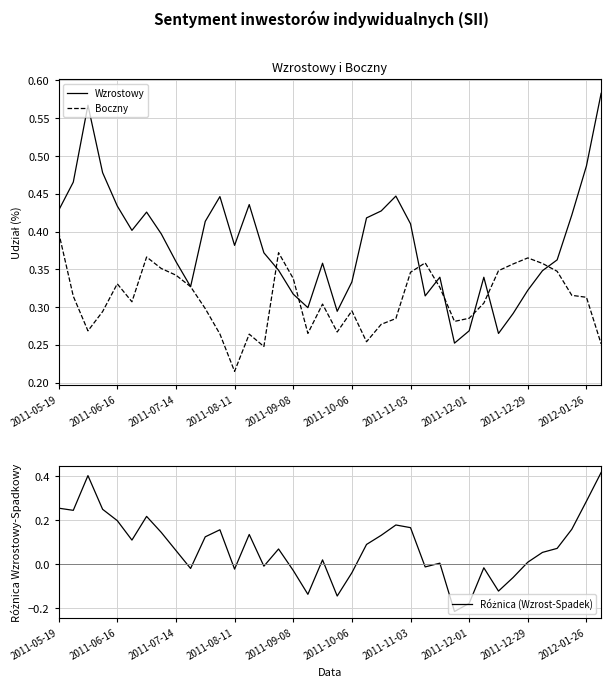

What is the spread (max minus min) of values at 23?

0.3